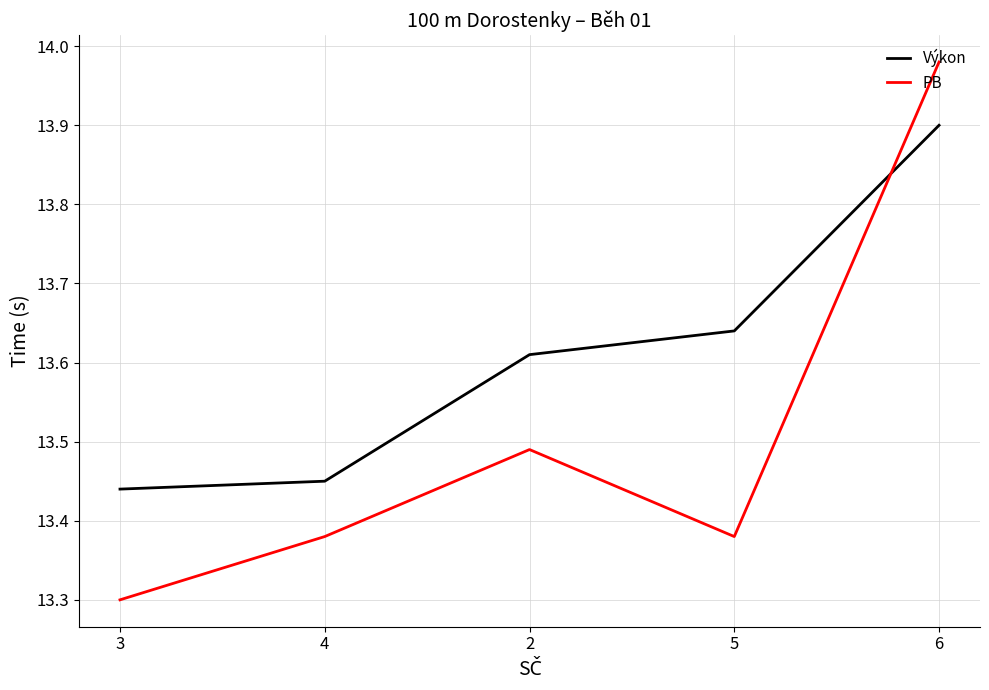

What is the smallest value displayed?

13.3